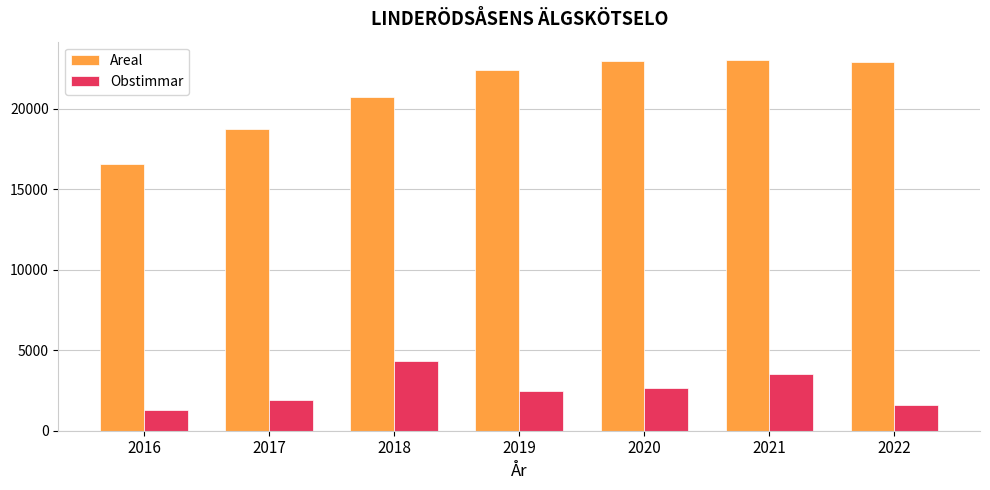

What is the total value across all series at 2021?

26554.8